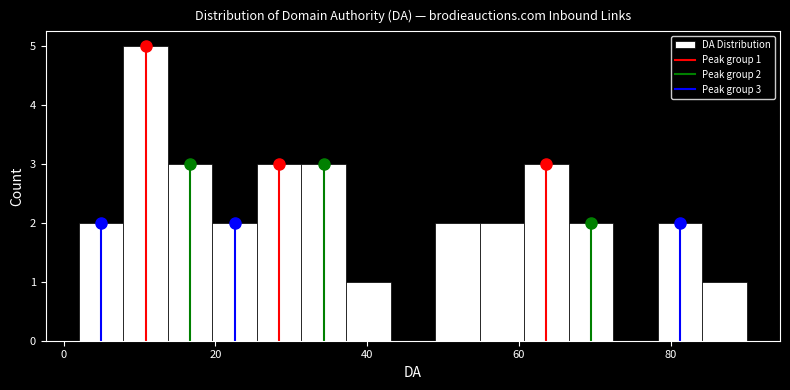

Around what value on the x-axis is the tallest bar? Give the approximate position of its centre, as read against the axis.

10